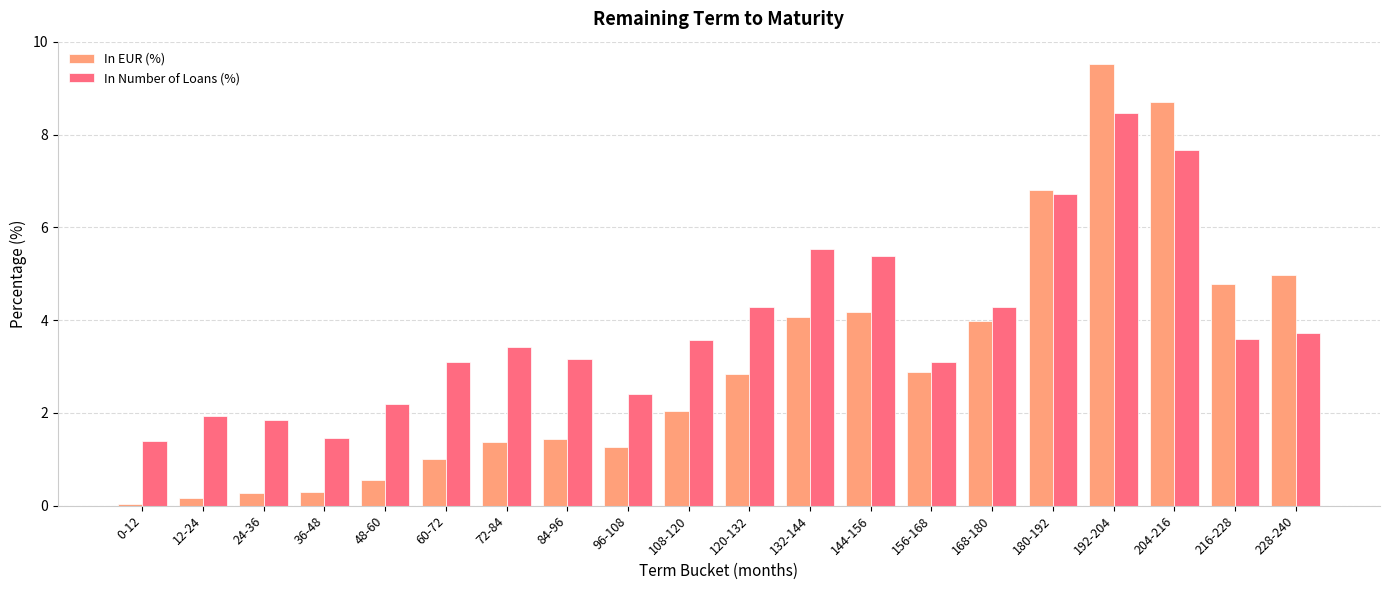

How many values in the In Number of Loans (%) series are below 3?

6